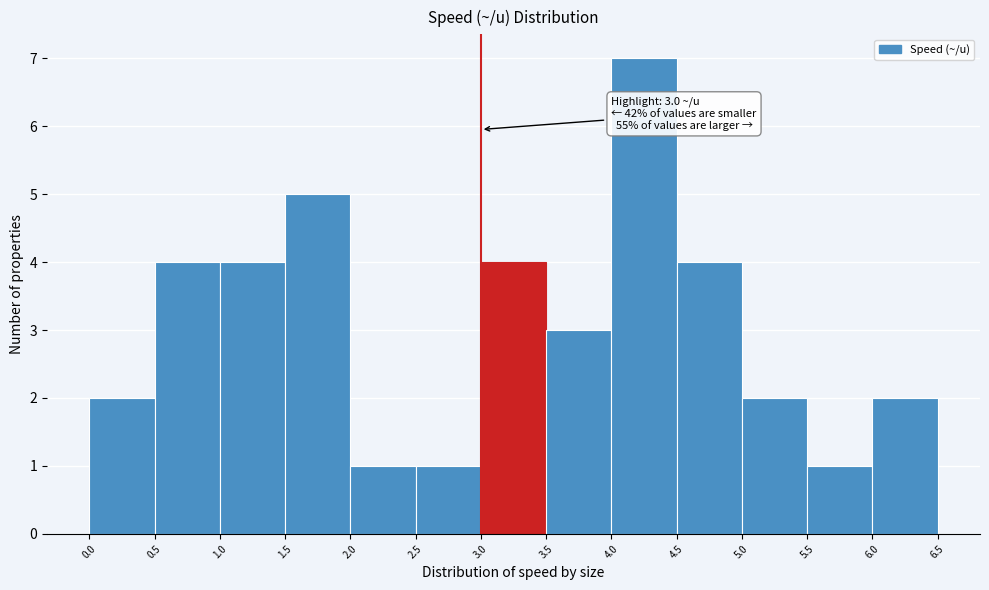

Over which range of the x-axis is the bar tallest?

4.0 to 4.5